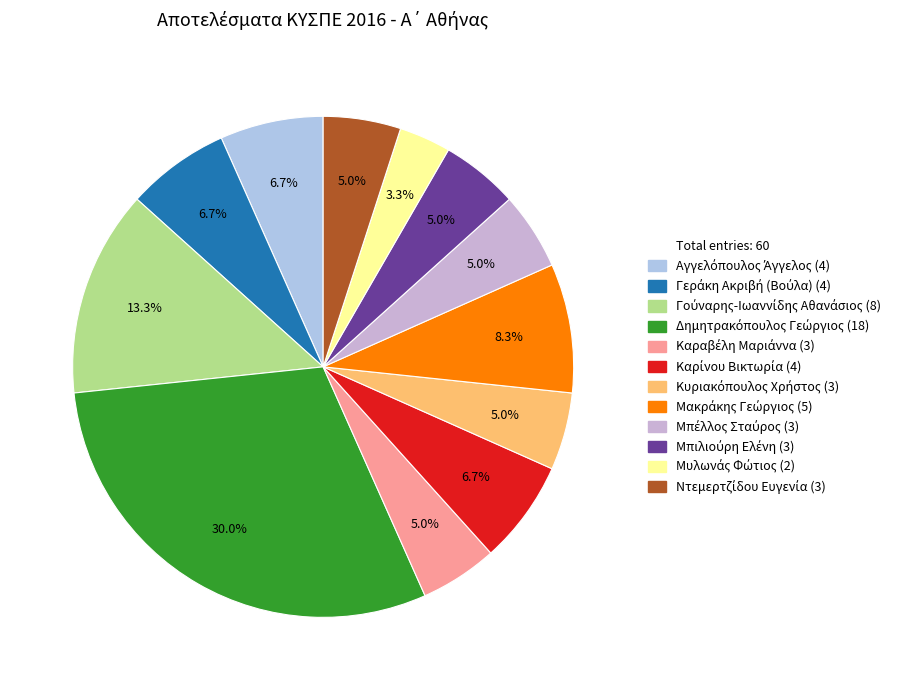

How many segments does this pie chart have?

12